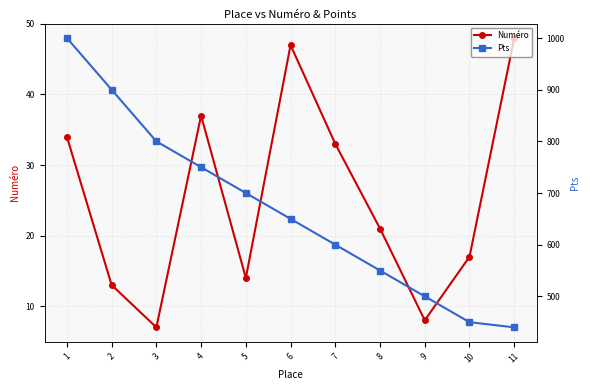

Where is the first local minimum for Numéro?

3